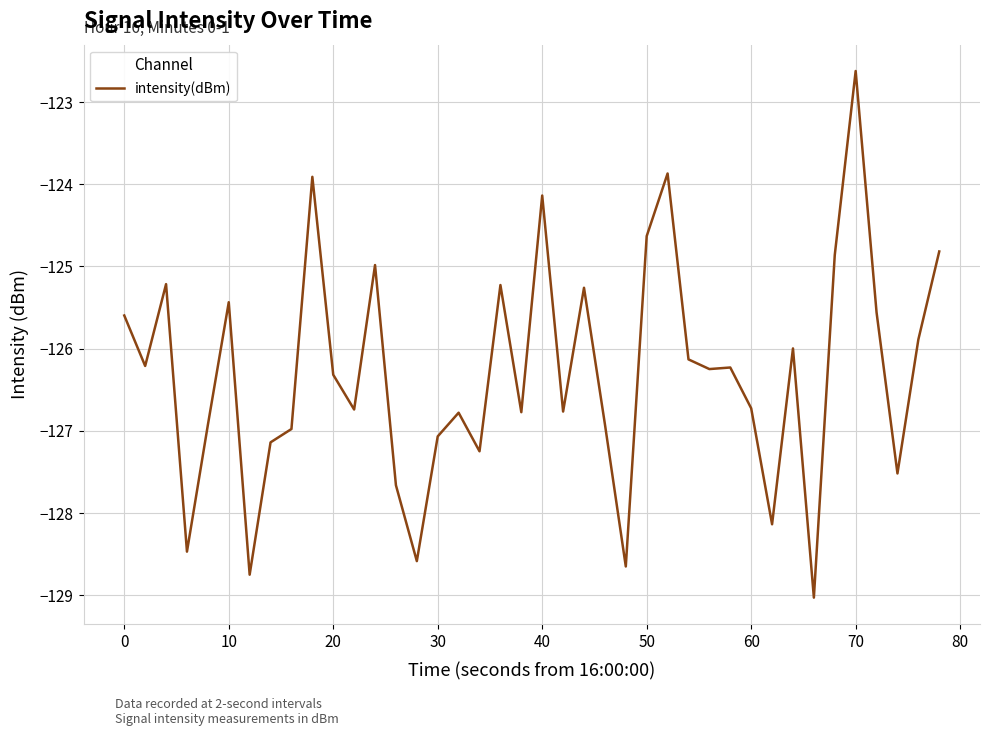

What is the maximum value shown in the chart?

-122.6